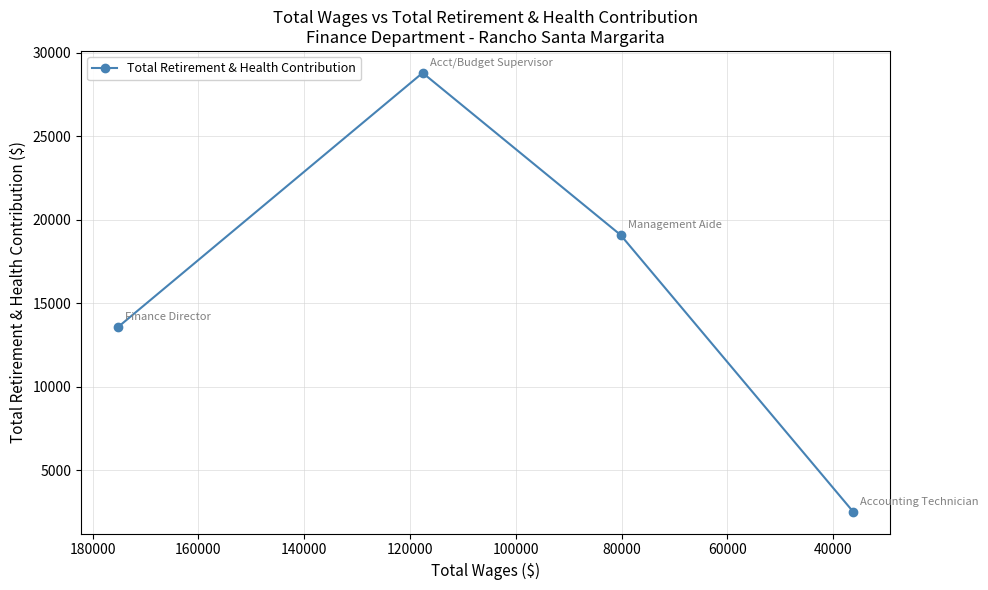

How many data points does each series have?

4